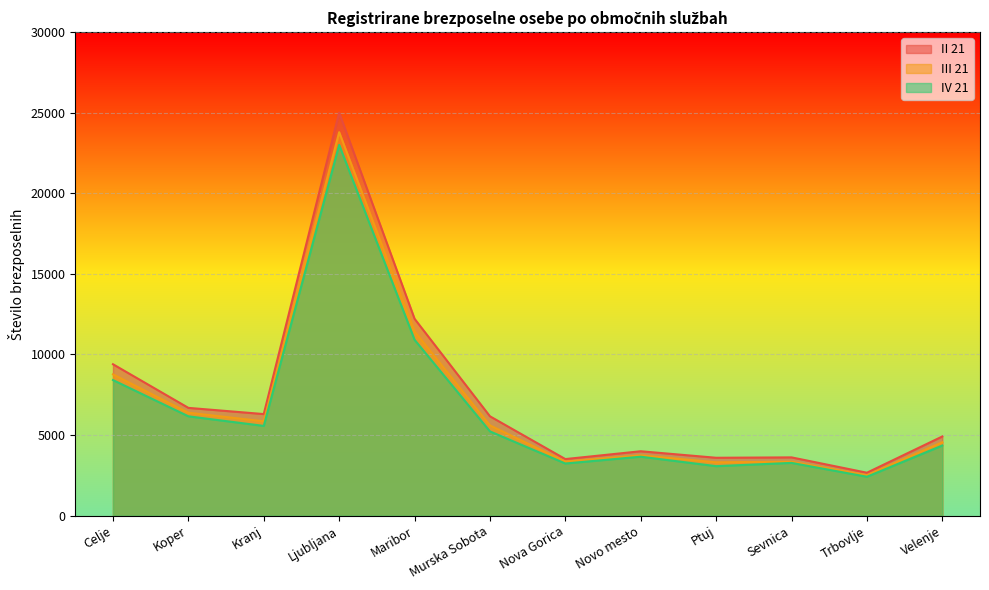

Reading right to left, what are all the values shown in this chart?

II 21: 4912	2663	3615	3591	3995	3510	6164	12215	25003	6302	6687	9394
III 21: 4554	2509	3343	3309	3743	3354	5600	11431	23792	5853	6385	8765
IV 21: 4351	2414	3273	3070	3657	3235	5228	10911	23002	5568	6163	8413